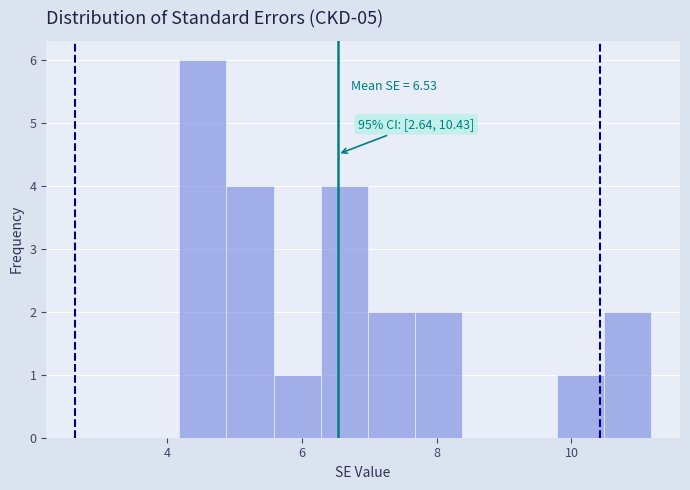

Around what value on the x-axis is the tallest bar? Give the approximate position of its centre, as read against the axis.

4.6